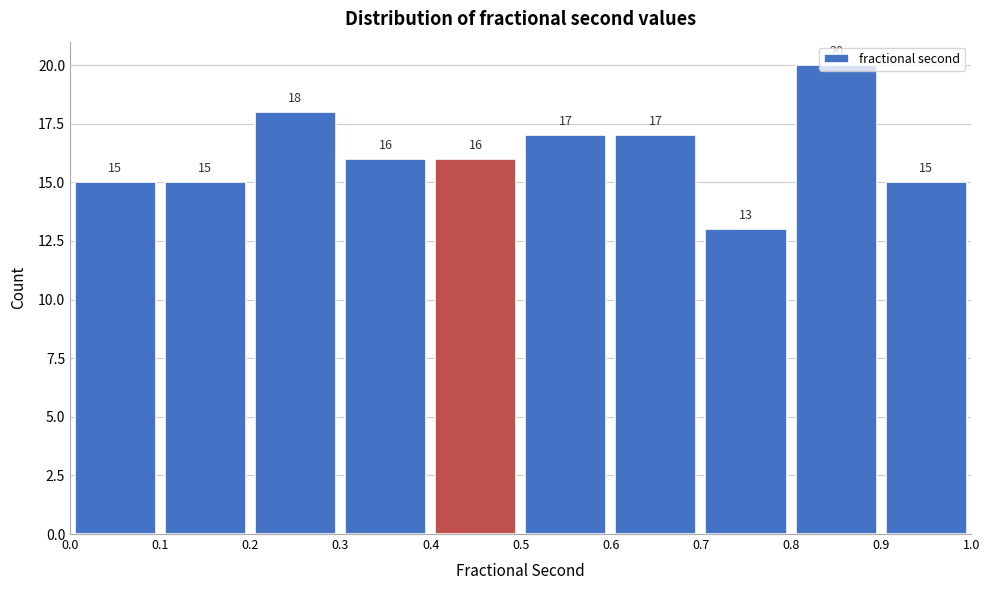

Over which range of the x-axis is the bar tallest?

0.8 to 0.9